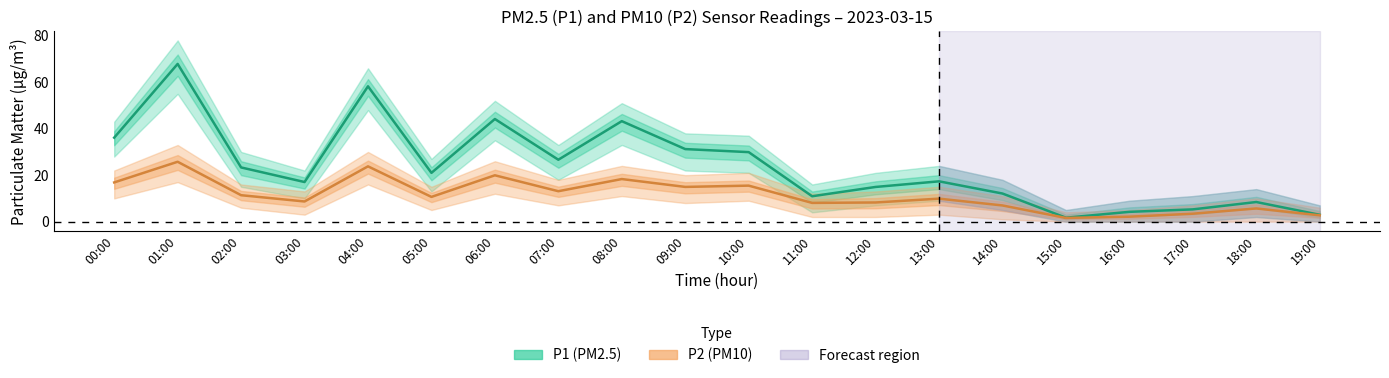

Does the chart display data point markers on the line(s)?

No